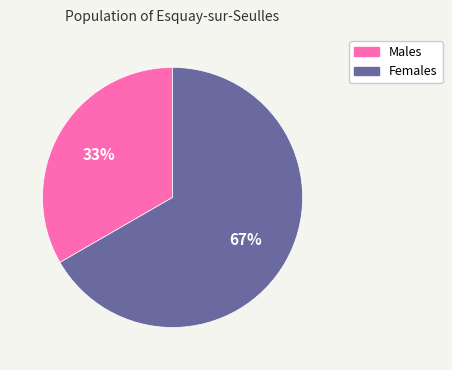

Is there a majority slice in this chart?

Yes